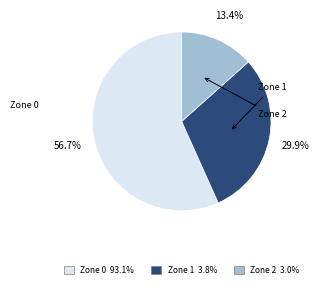

To the nearest percent, what is the difference between the Zone 2 and Zone 1 slice percentages?

16%